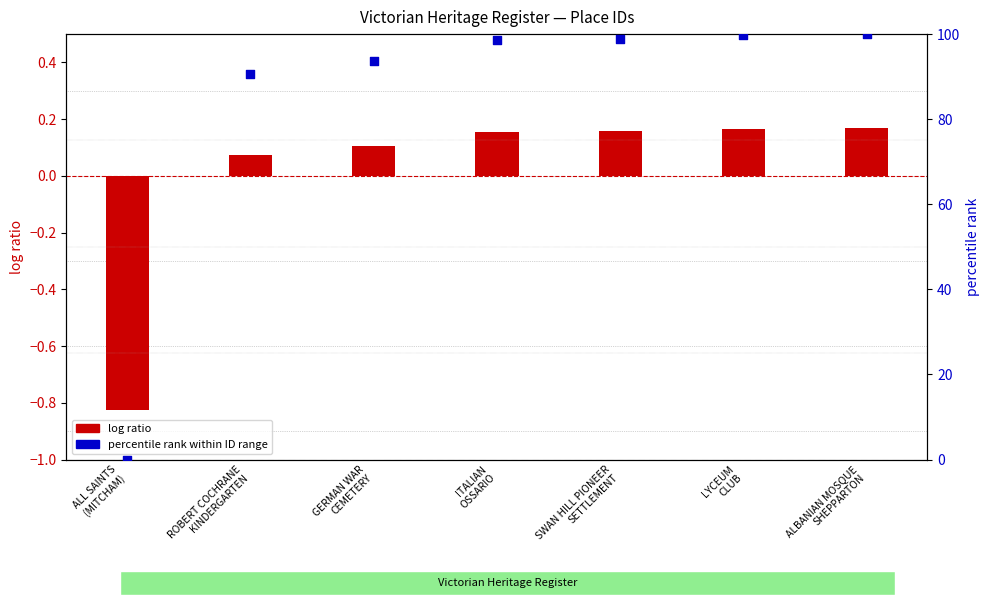

At which category is the sum across all series the highest?

ALBANIAN MOSQUE
SHEPPARTON